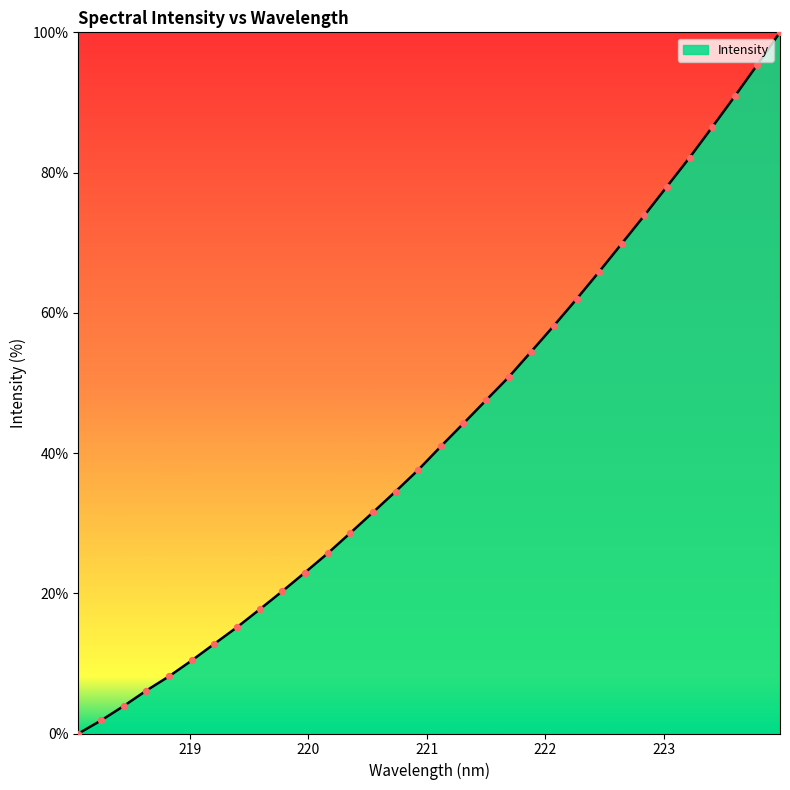

What is the difference between the maximum and minimum values?

100.0